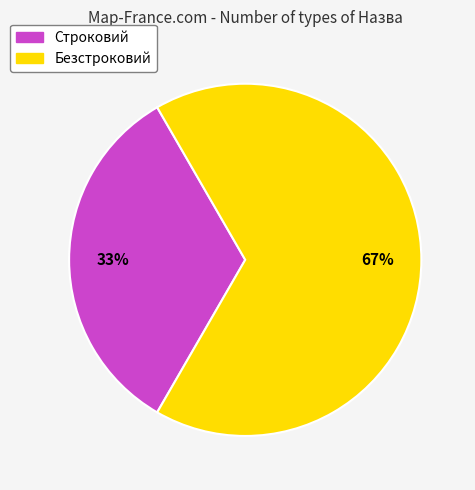

To the nearest percent, what is the average slice percentage?

50%